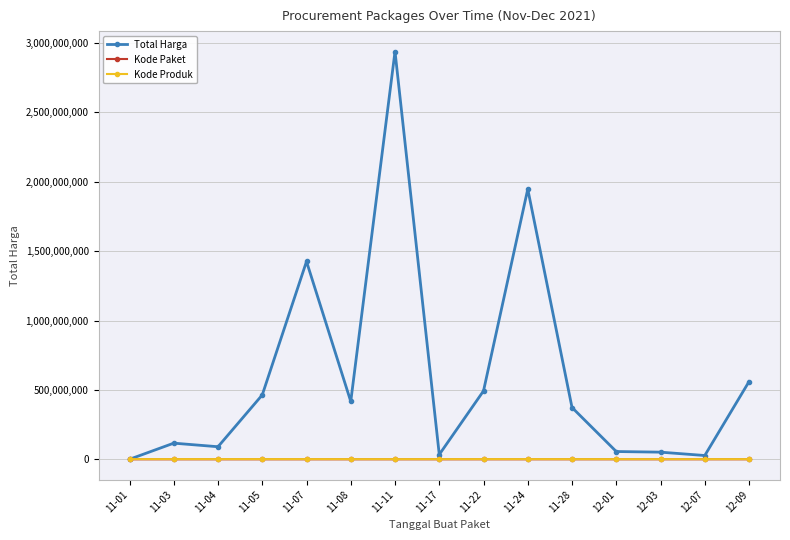

At which category does the chart reach its peak across all series?

11-11